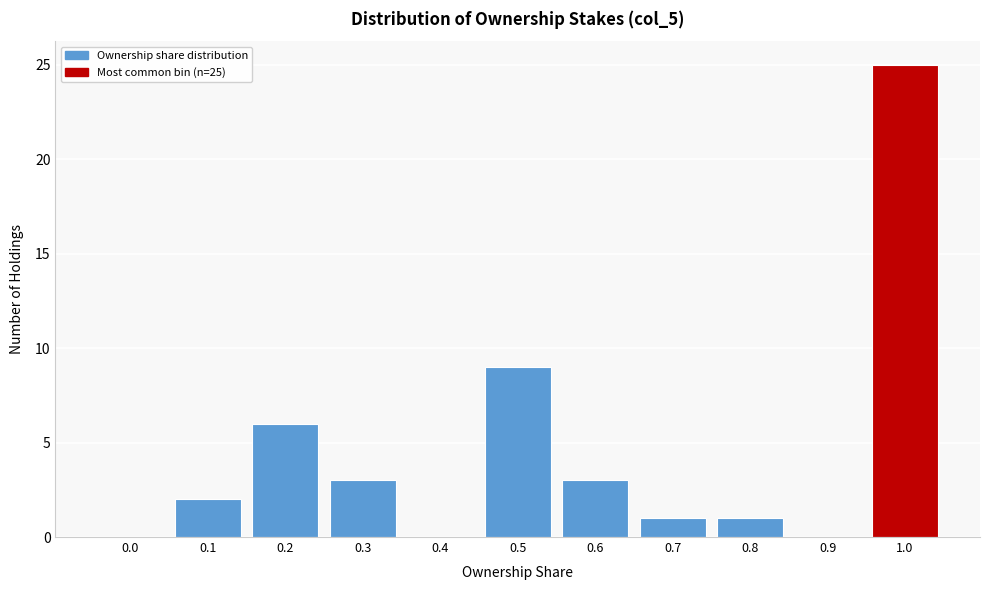

Between 0.6 and 0.5, which is larger?

0.5